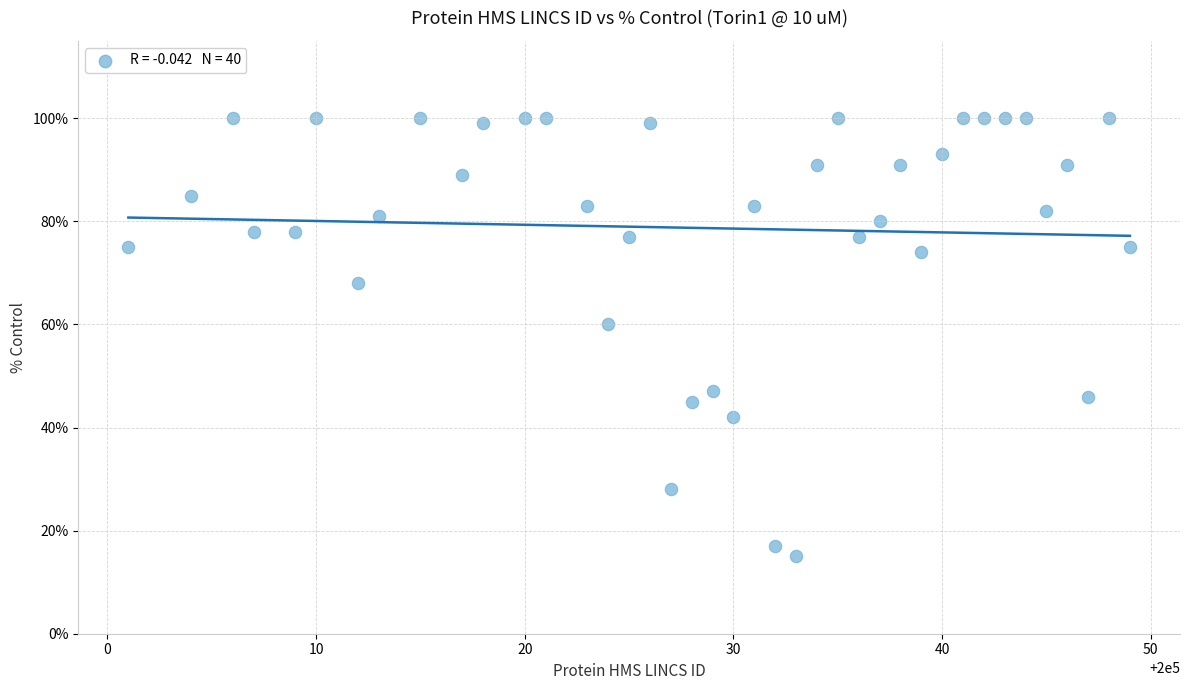

What is the range of Y values (max minus min)?

85